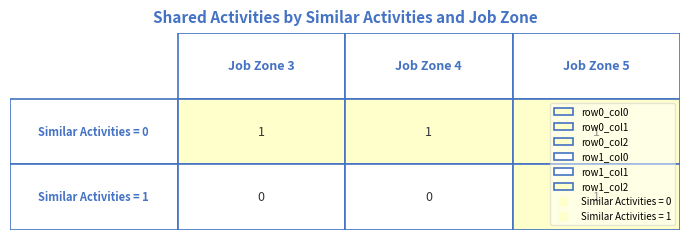

Count the number of categories in the chart.

3